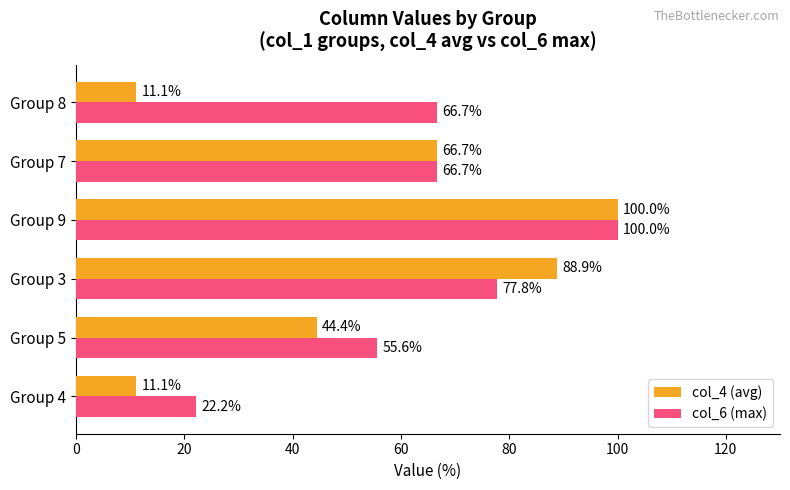

Rank the series at Group 3 from highest to lowest value.

col_4 (avg), col_6 (max)